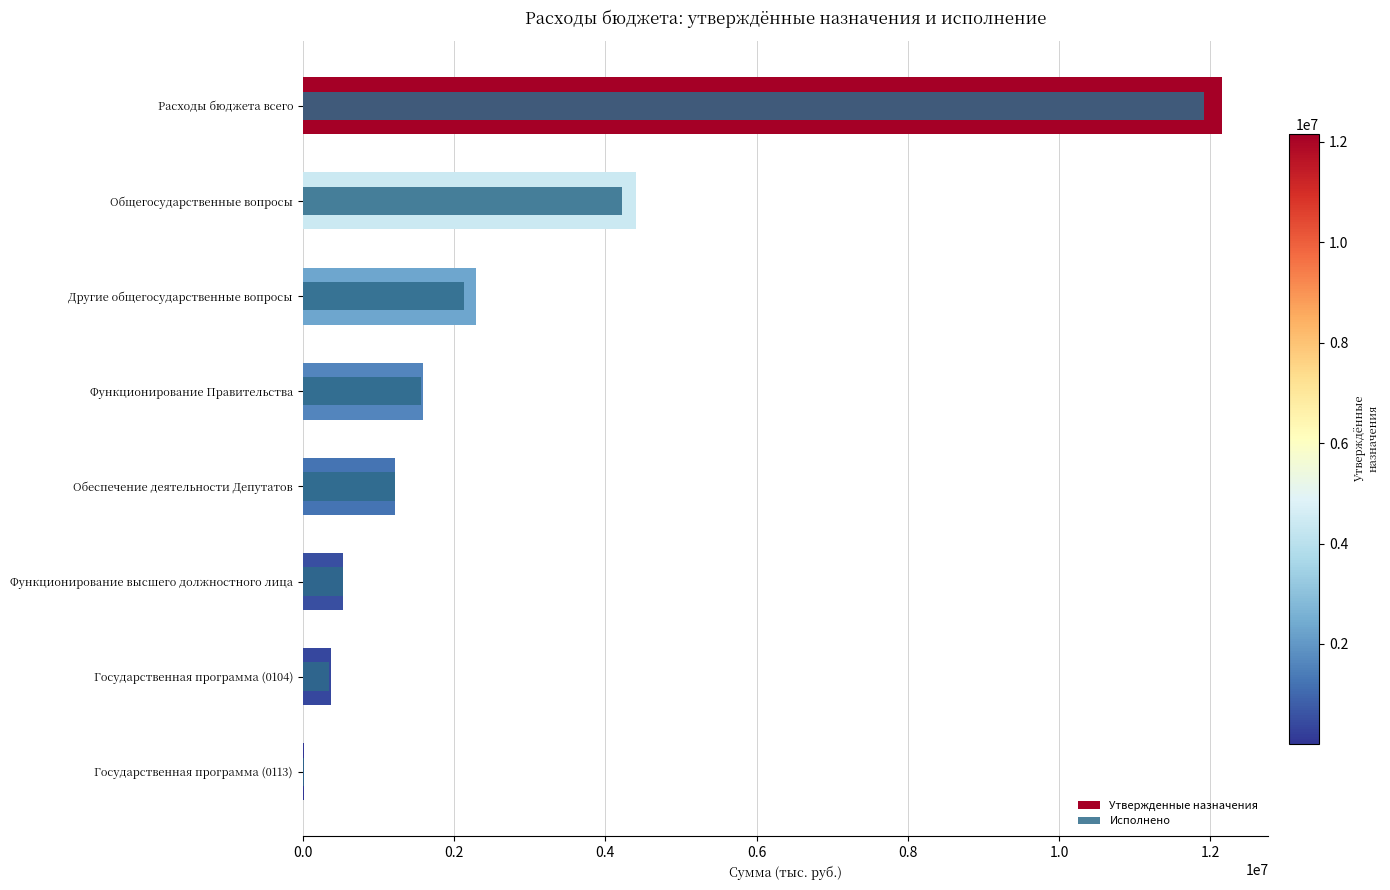

Which series changed the most between Общегосударственные вопросы and Обеспечение деятельности Депутатов?

Утвержденные назначения